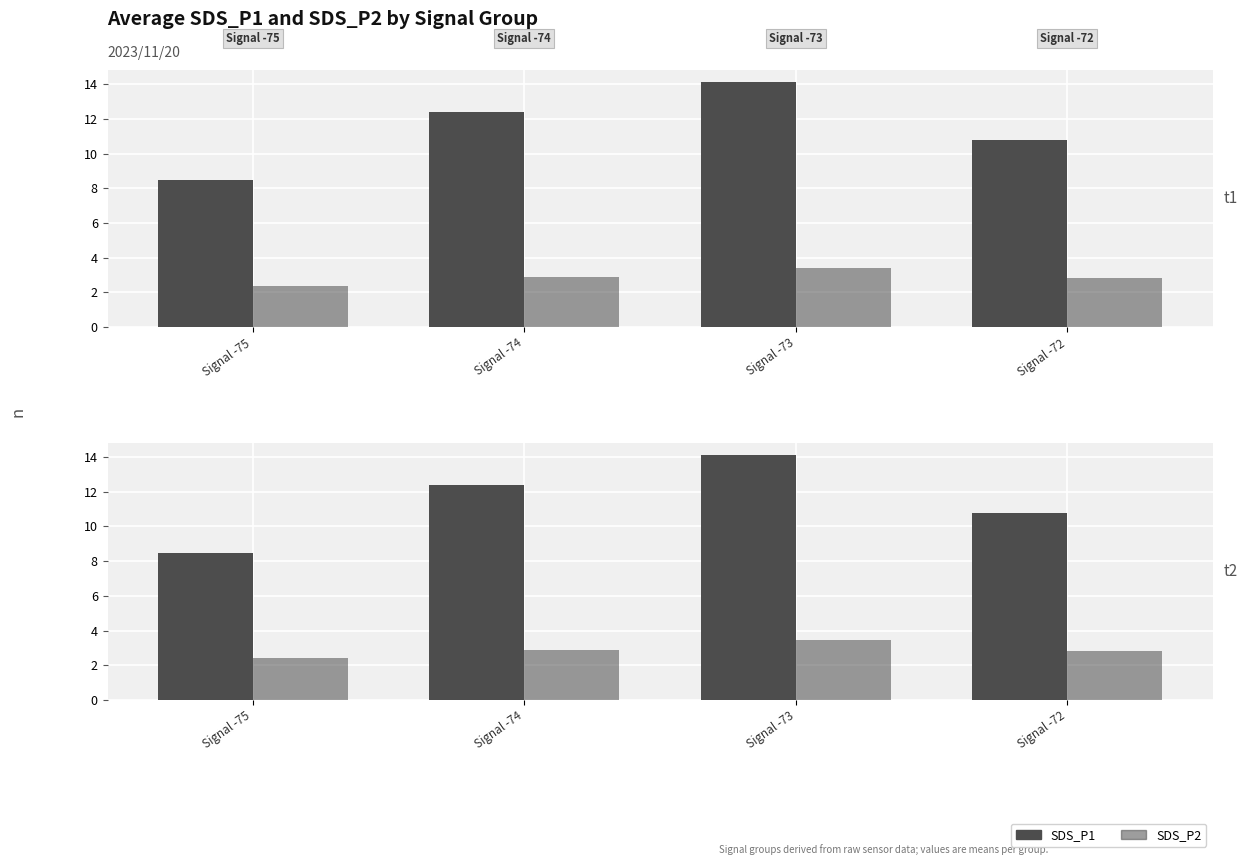

Is it true that SDS_P1 equals 10.8 at Signal -72?

True